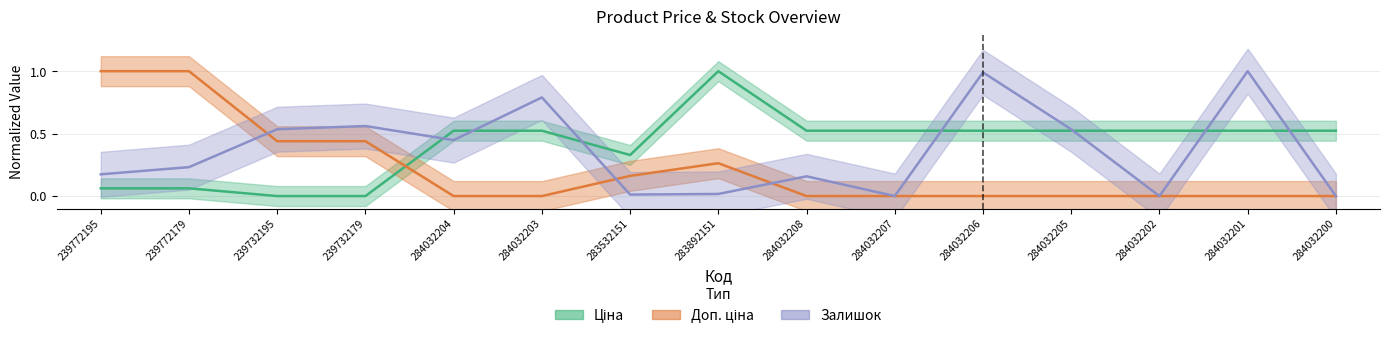

What is the approximate value of Залишок at 239732179?

0.6